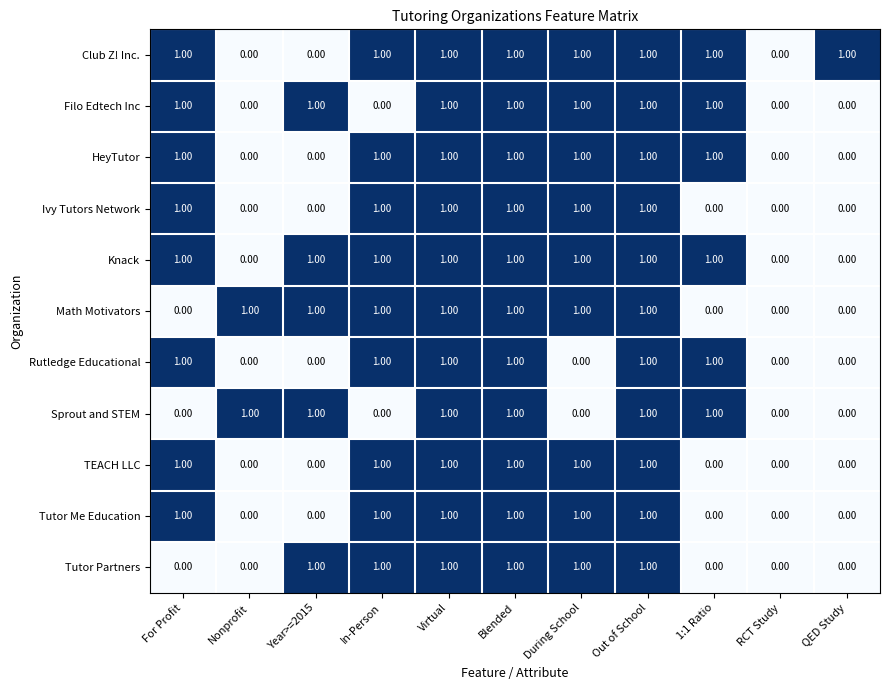

What is the difference between the highest and lowest values at 1:1 Ratio?

1